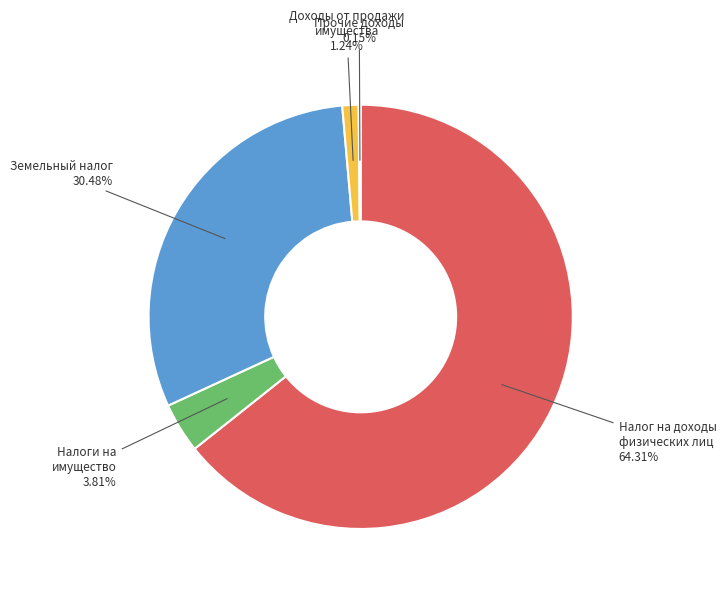

To the nearest percent, what percentage of the pie is Земельный налог?

30%